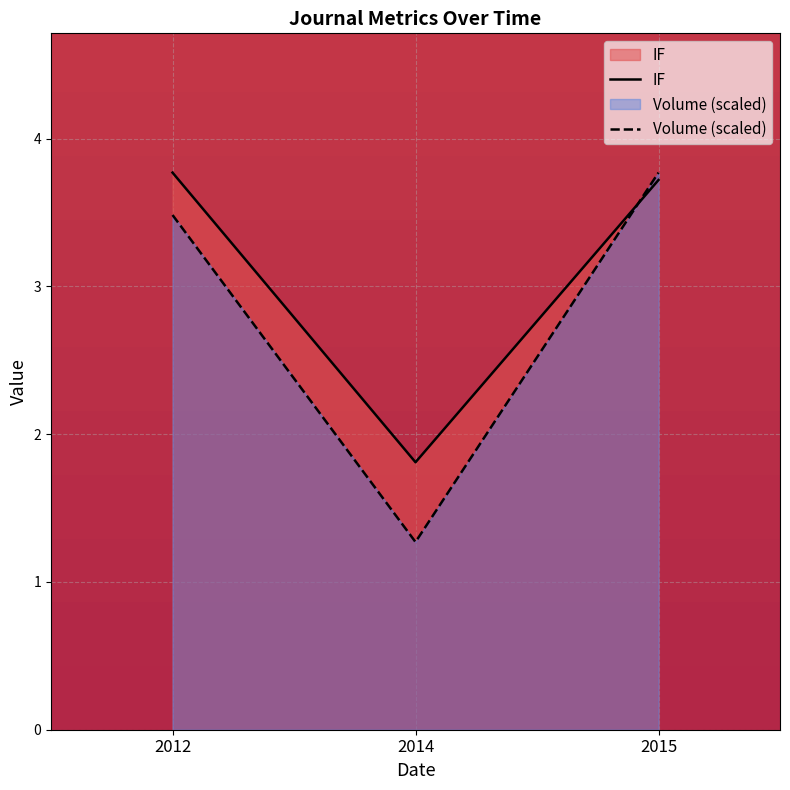

Which series has the largest range (max minus min)?

Volume (scaled)